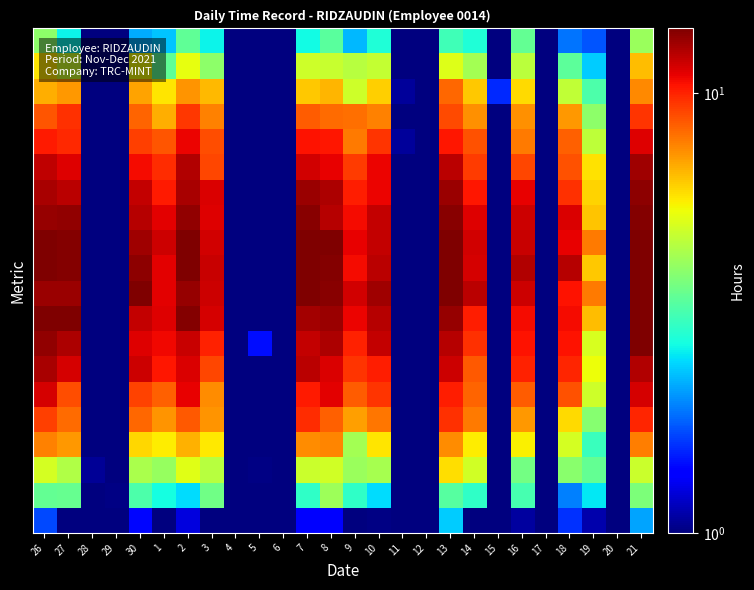

What is the maximum value shown in the chart?

15.4